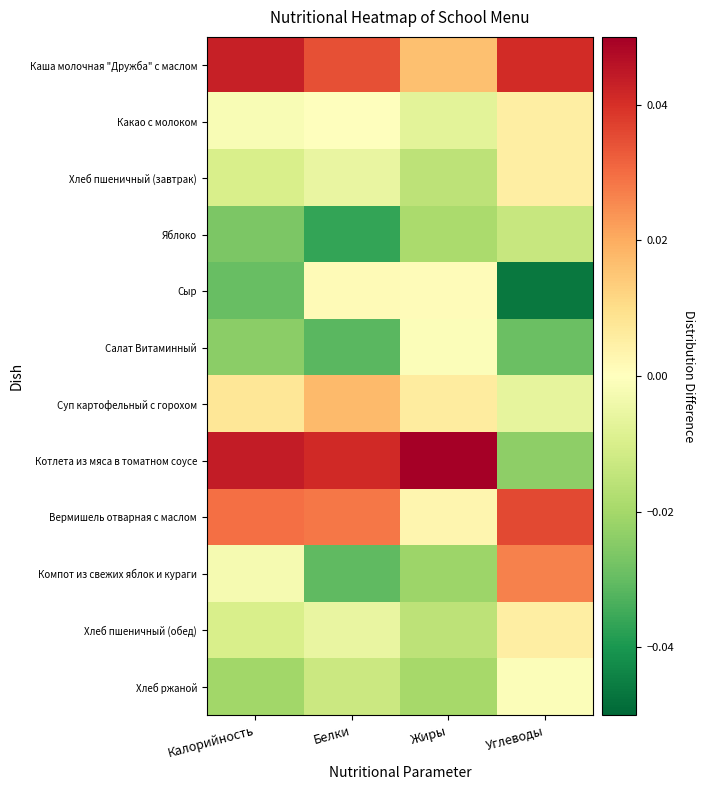

What is the maximum value shown in the chart?

0.1